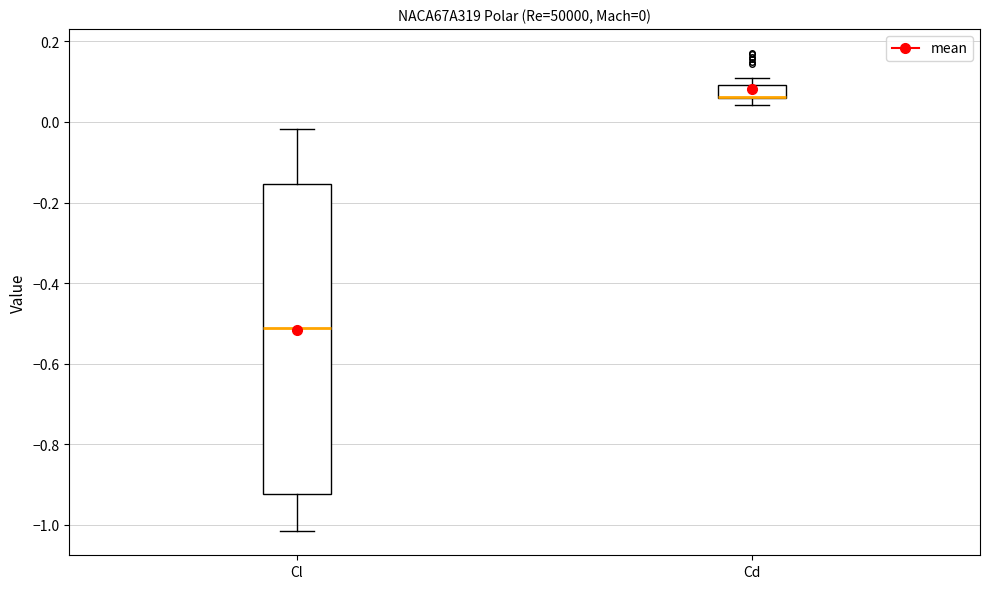

Which box is the tallest, from its lower edge to its upper edge?

Cl